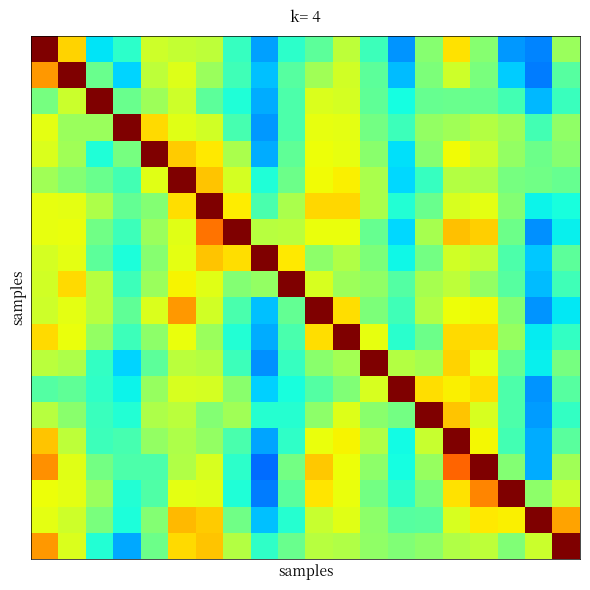

How many categories are shown in the chart?

20